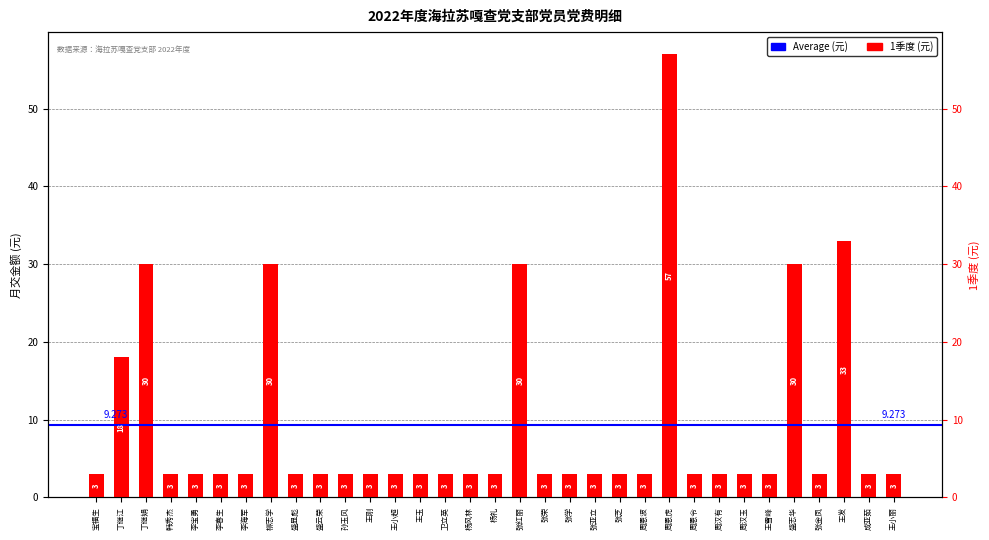

What is the average value?

9